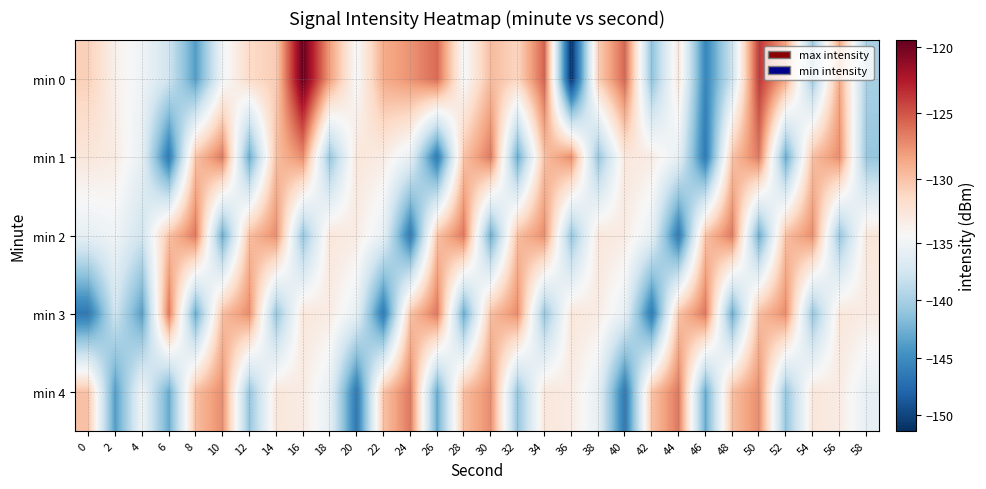

Between 12 and 58, which series saw the biggest shift?

min 0